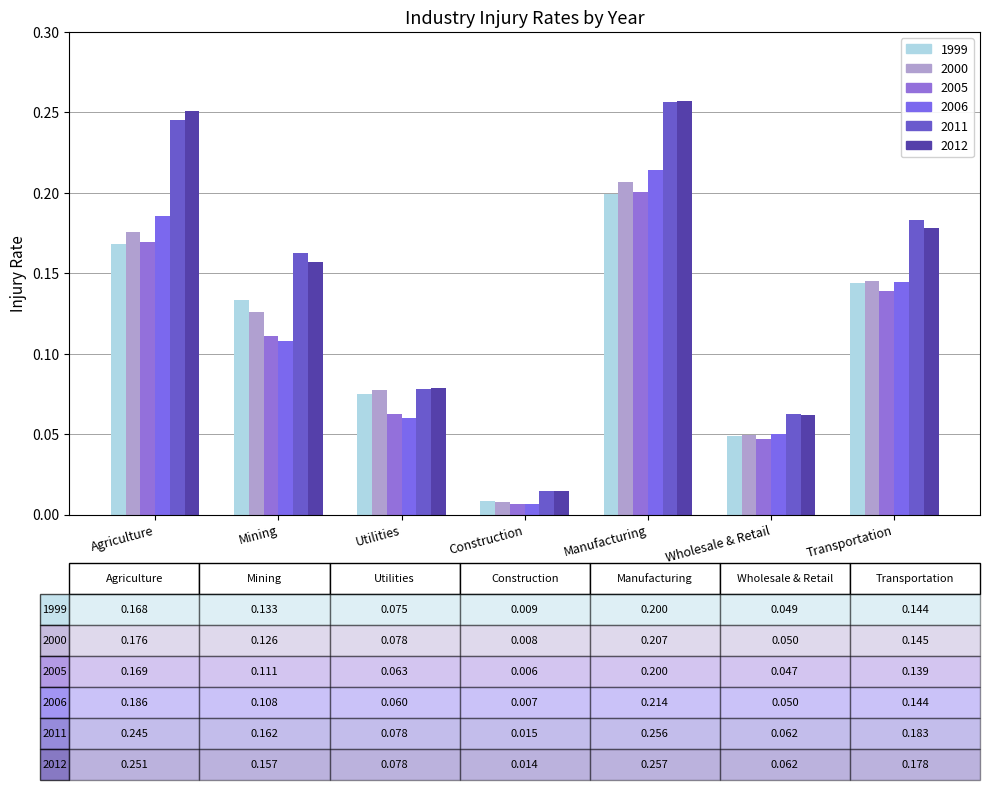

Rank the categories by 2006 value from lowest to highest.

Construction, Wholesale & Retail, Utilities, Mining, Transportation, Agriculture, Manufacturing